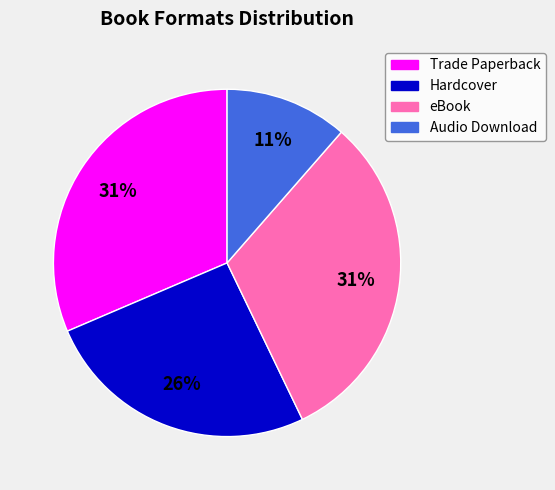

Is there a majority slice in this chart?

No